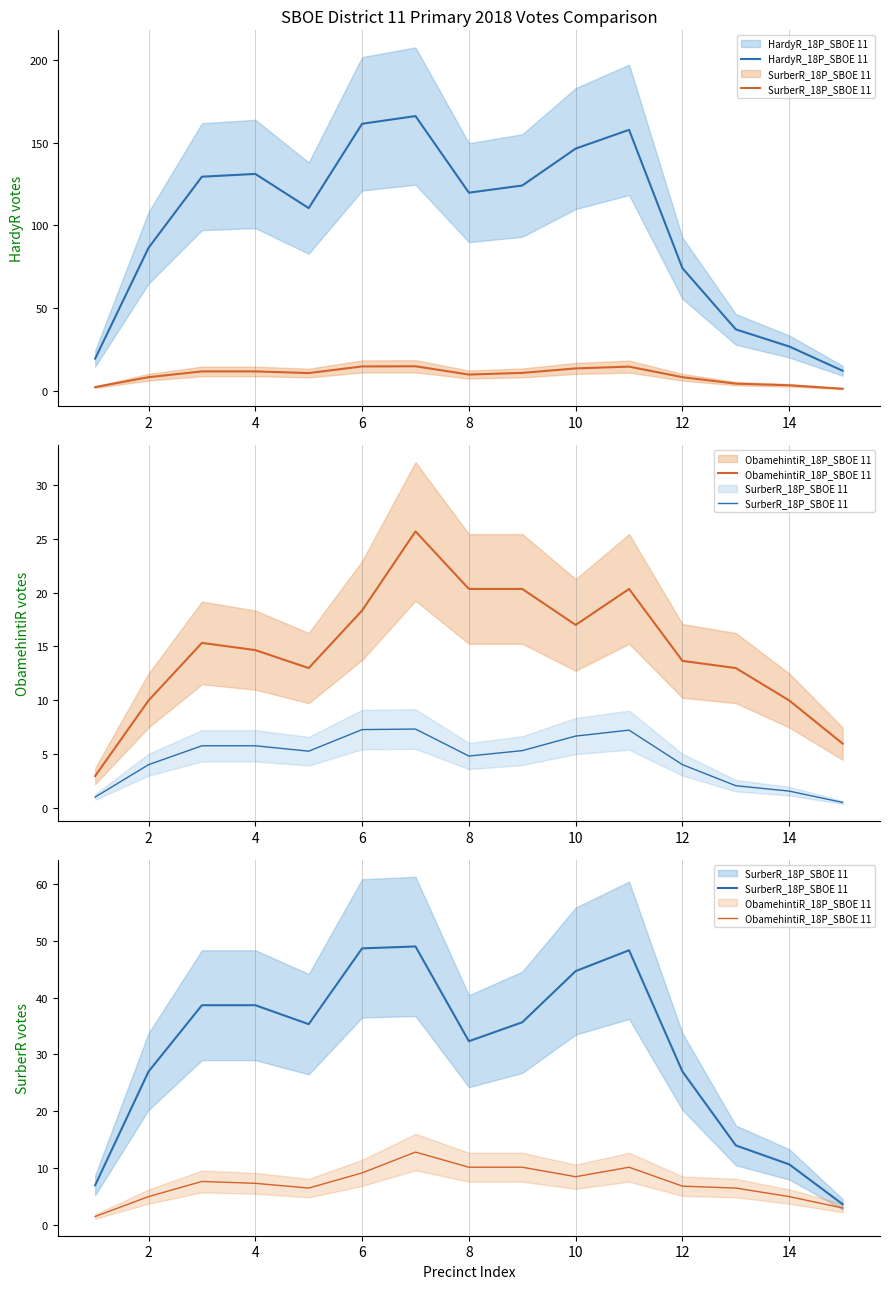

Count the number of categories in the chart.

15